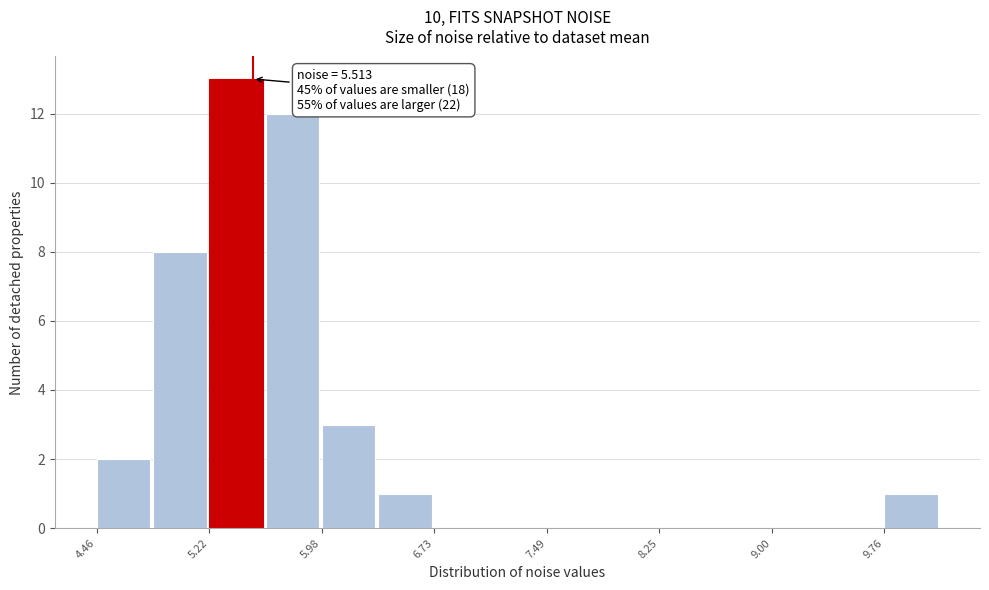

Read against the x-axis, roughly where is the centre of the tallest bar?

5.4